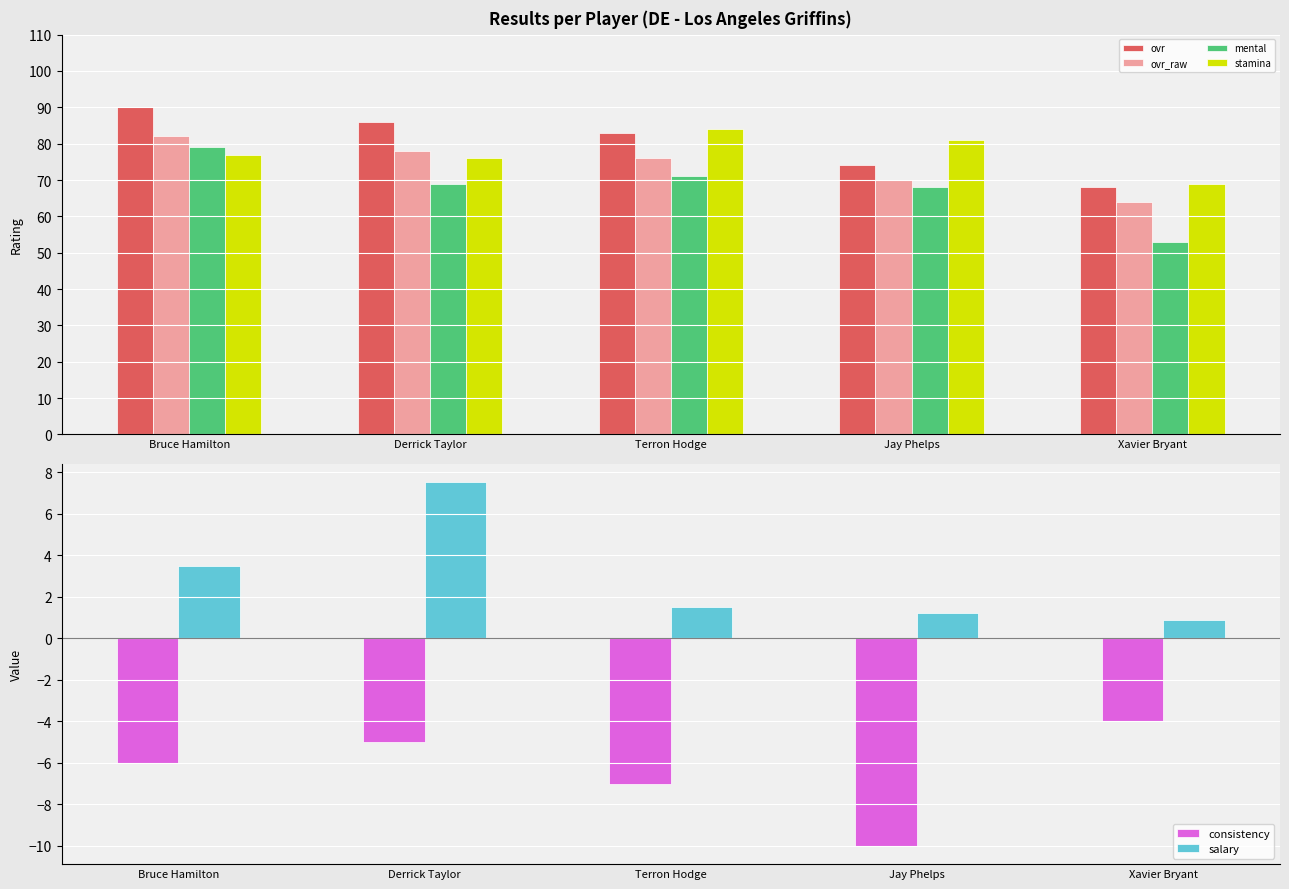

How many data points in mental are above 69?

2